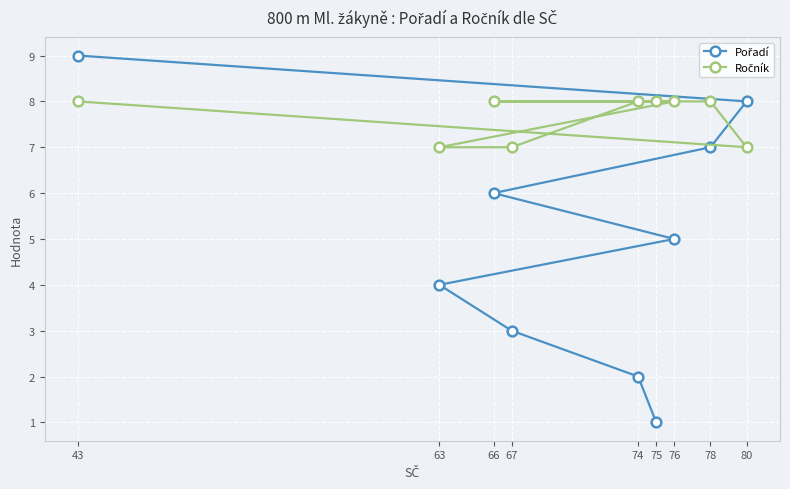

List the series in order of their peak value, highest first.

Pořadí, Ročník